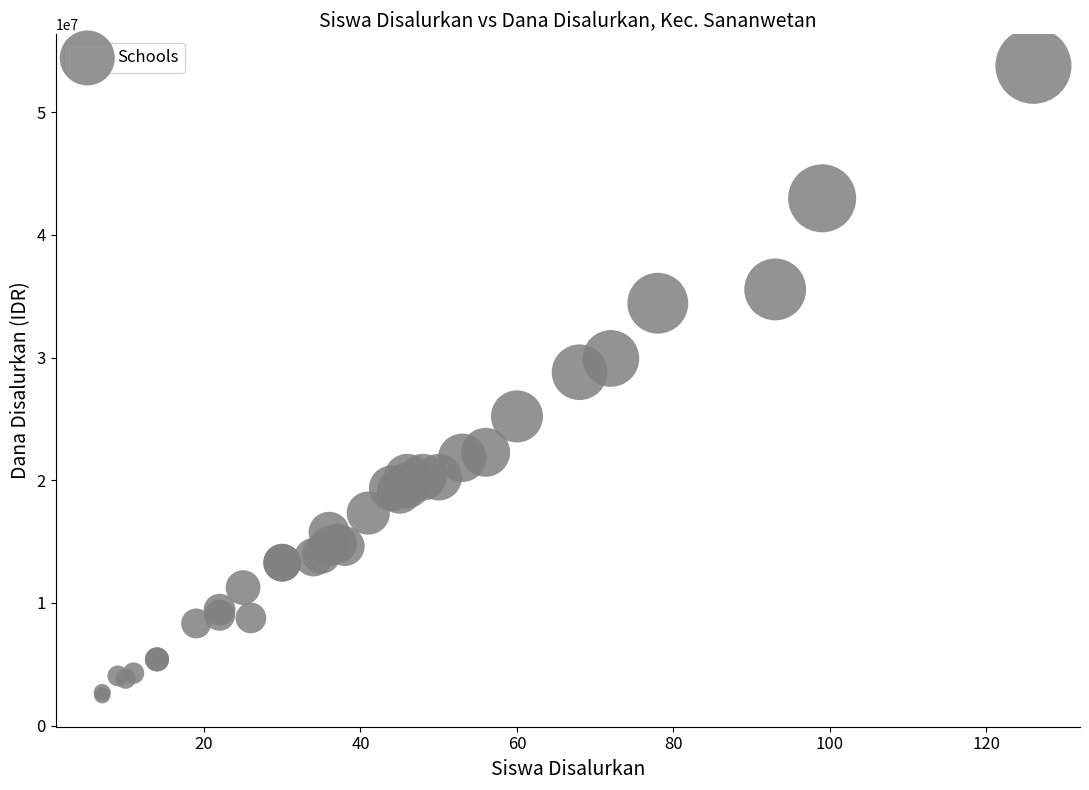

What Y value in the scatter plot is closest to 28125000?

28800000